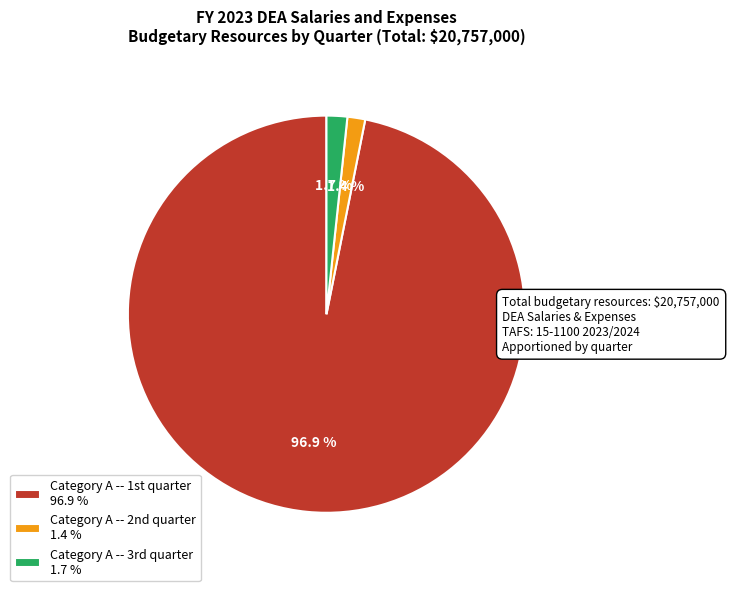

Does any single category account for the majority?

Yes